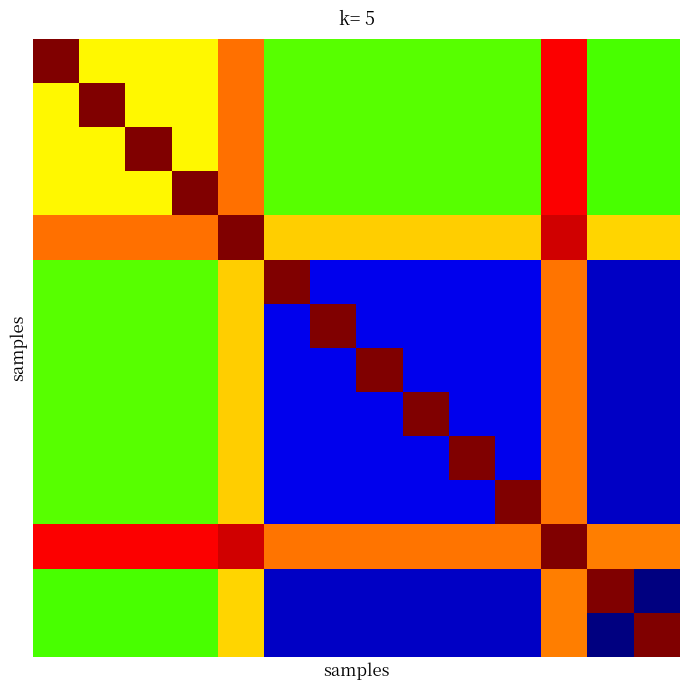

What is the greatest value displayed?

1132.0